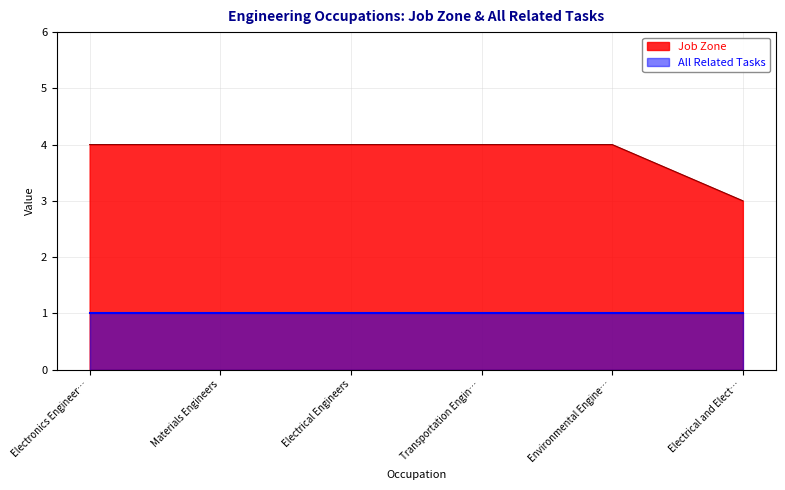

What is the spread (max minus min) of values at Environmental Engine…?

3